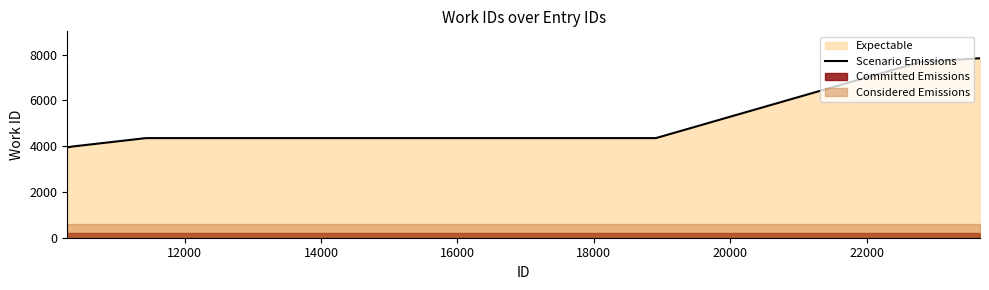

Reading left to right, transcribe all the data shown in this chart.

3953	3958	3963	3981	4353	4353	7682	7682	7682	7842